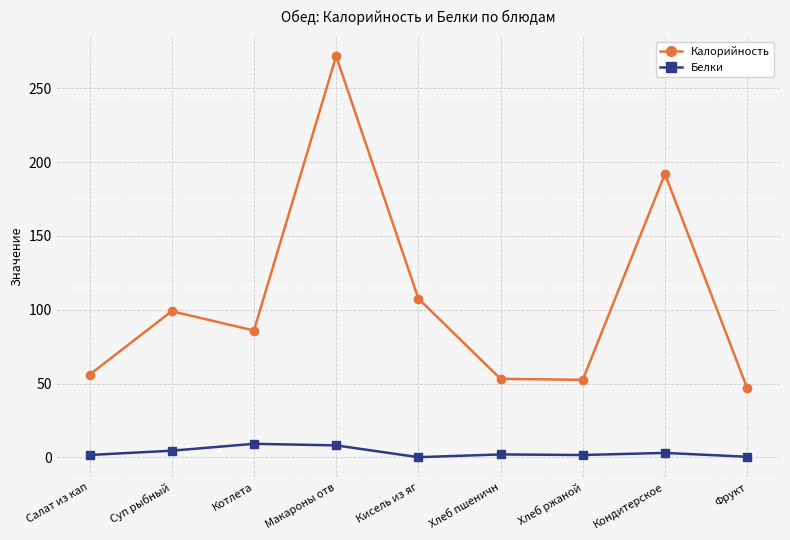

At which label does Калорийность first exceed 85?

Суп рыбный